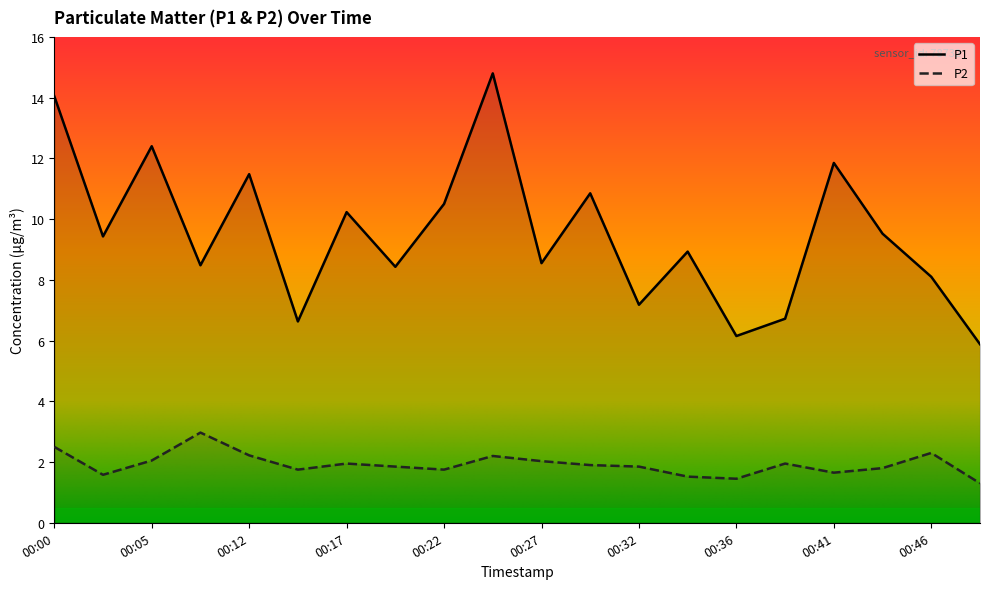

What are all the series names shown in the legend?

P1, P2